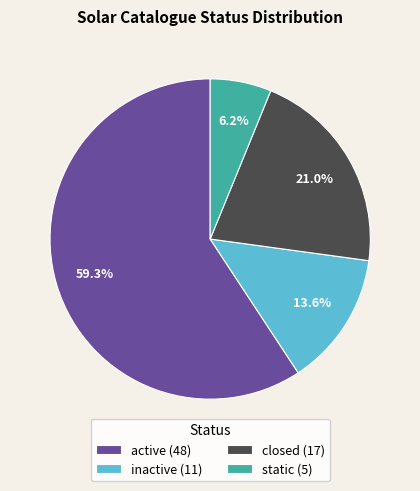

Is static the majority of the pie?

No